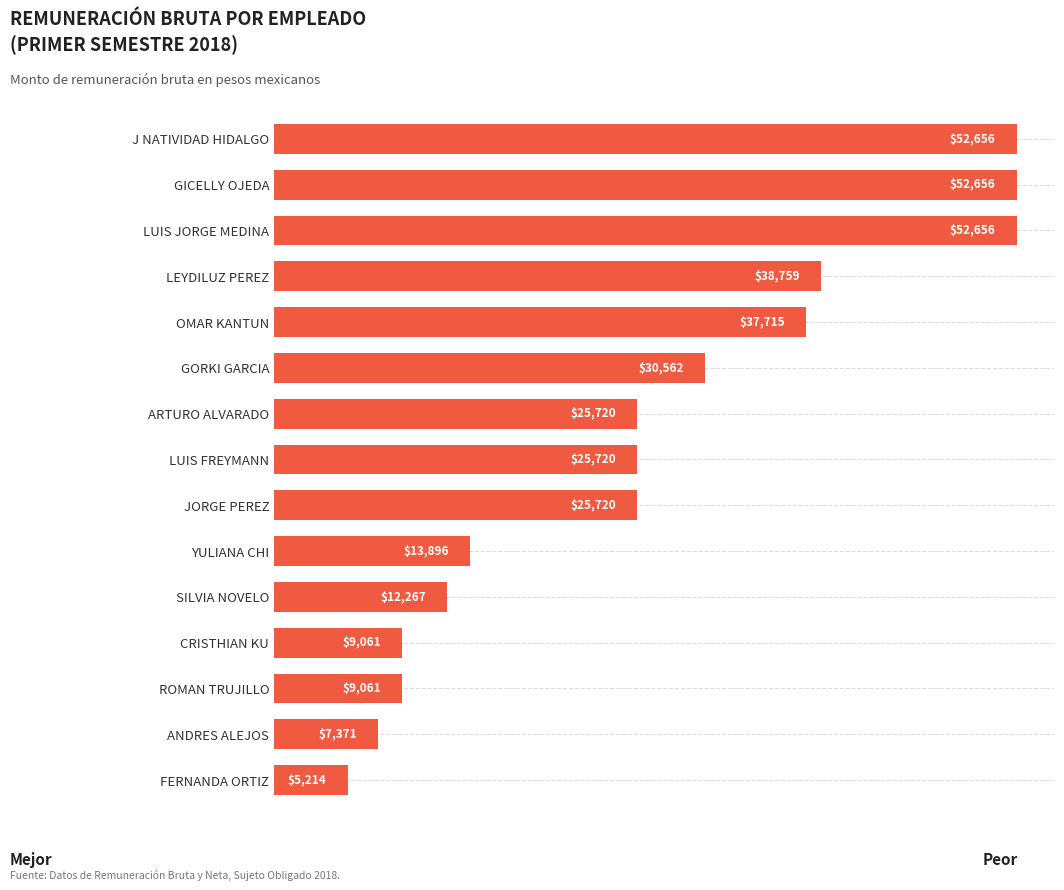

Between SILVIA NOVELO and ANDRES ALEJOS, which is larger?

SILVIA NOVELO